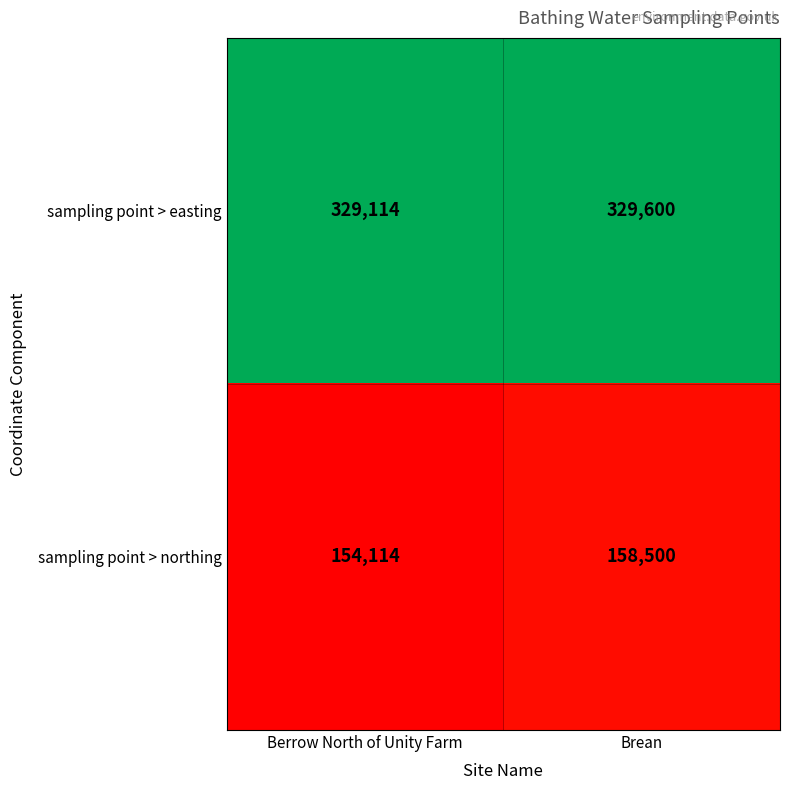

Rank the series at Brean from highest to lowest value.

sampling point > easting, sampling point > northing